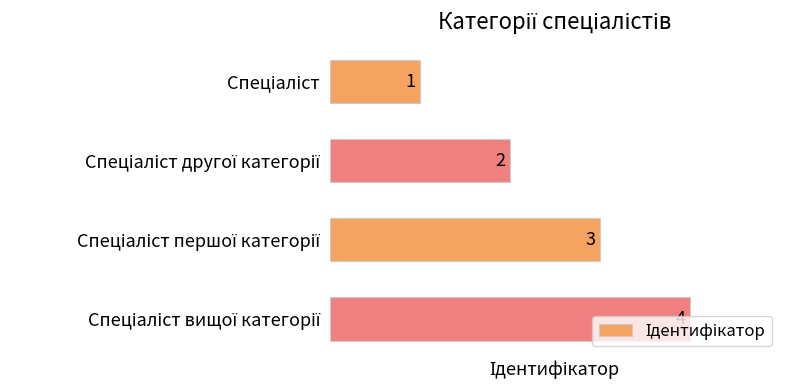

What is the value of the 1st bar from the top?

1